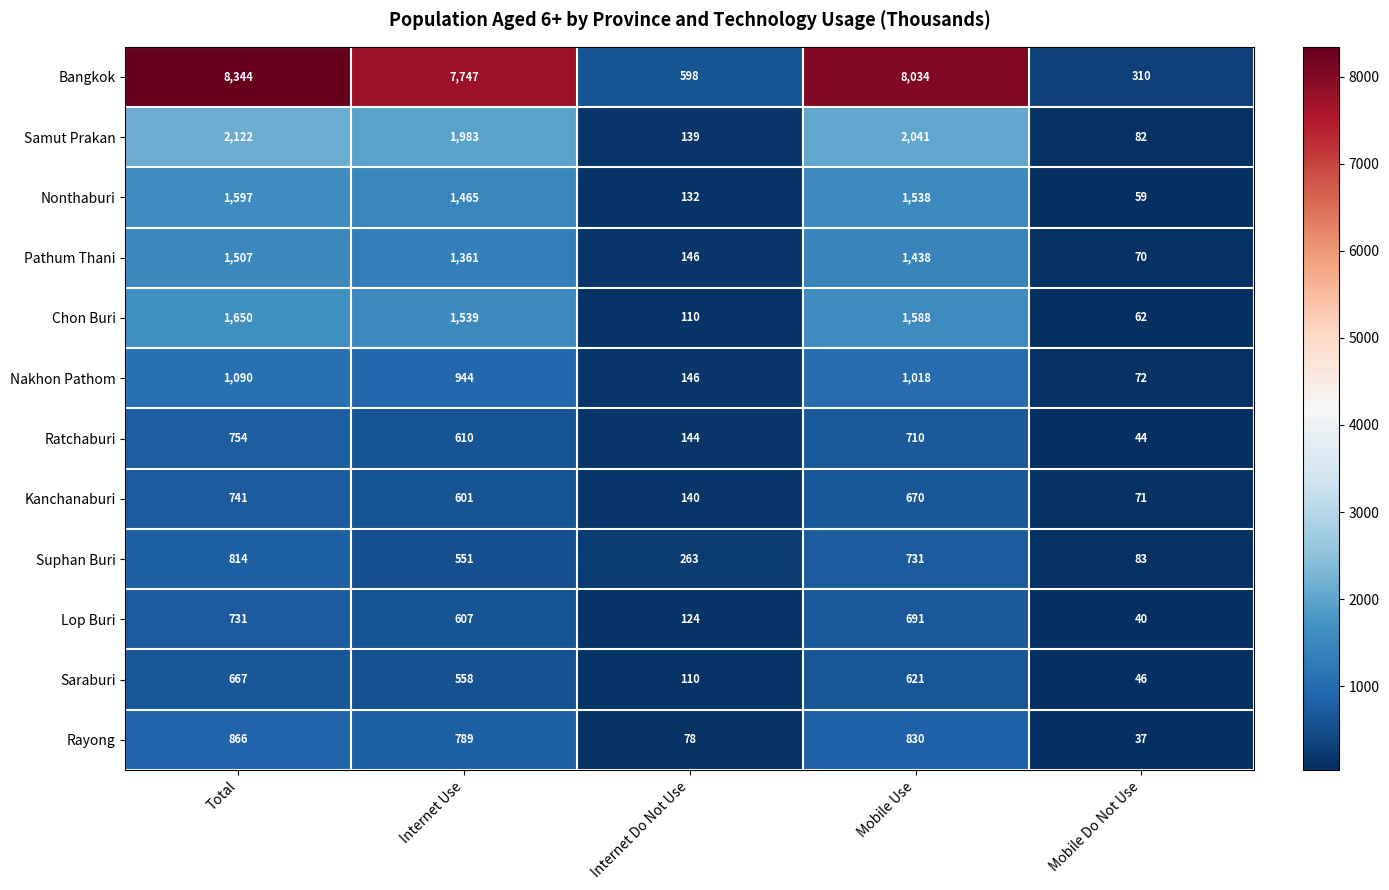

The Chon Buri series shows 2542 at Total. True or false?

False